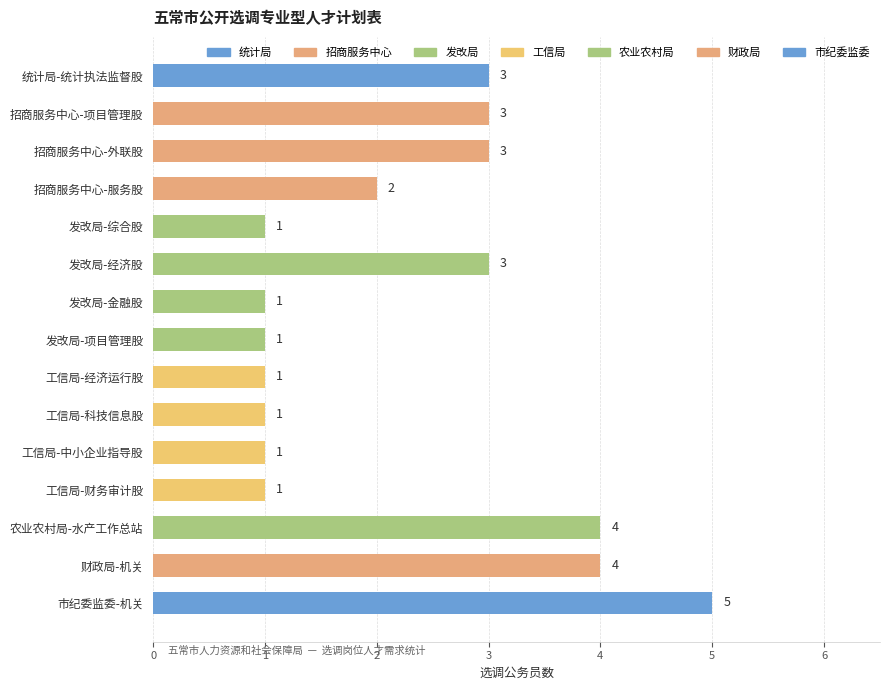

Reading top to bottom, transcribe all the data shown in this chart.

3	3	3	2	1	3	1	1	1	1	1	1	4	4	5